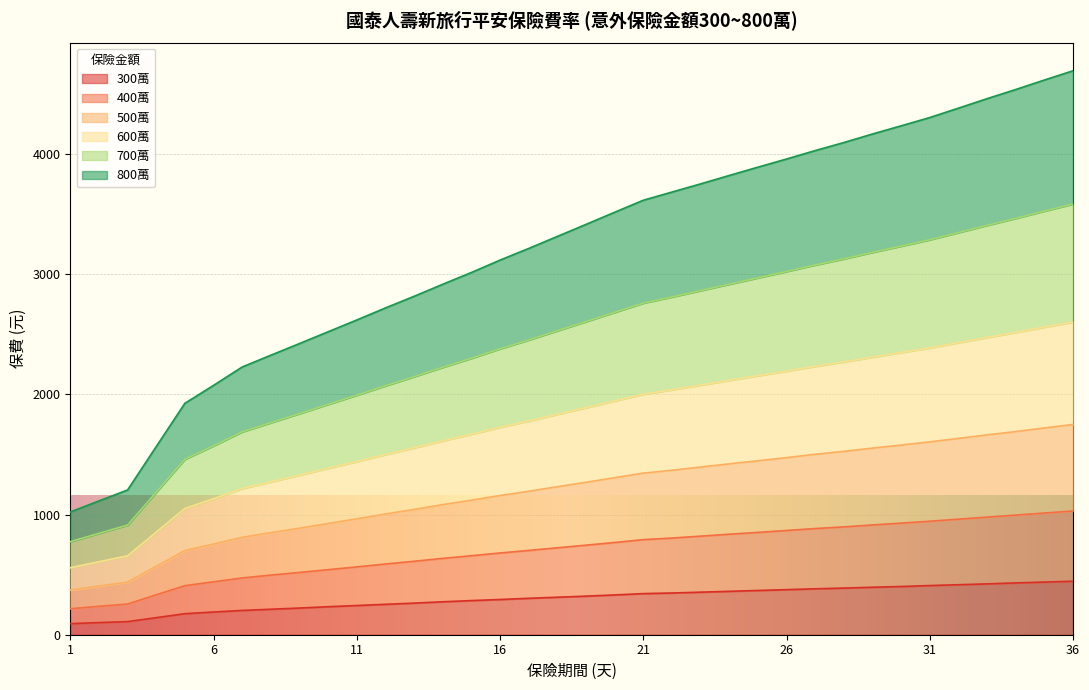

At which category is the sum across all series the highest?

36